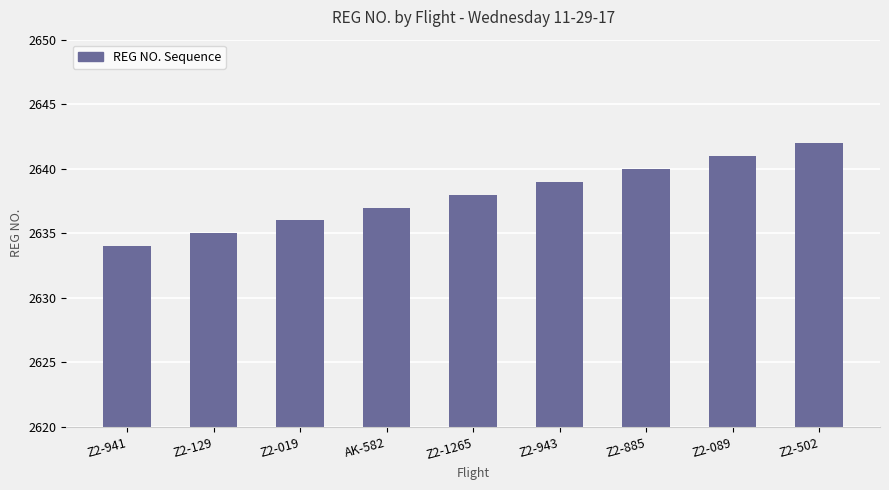

What is the ratio of the value at Z2-019 to the value at Z2-502?

1.0